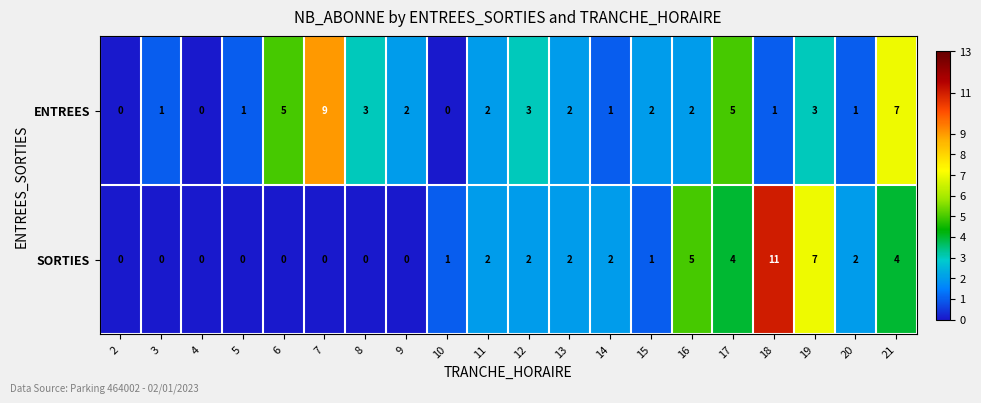

List the series in order of their overall mean, highest first.

ENTREES, SORTIES